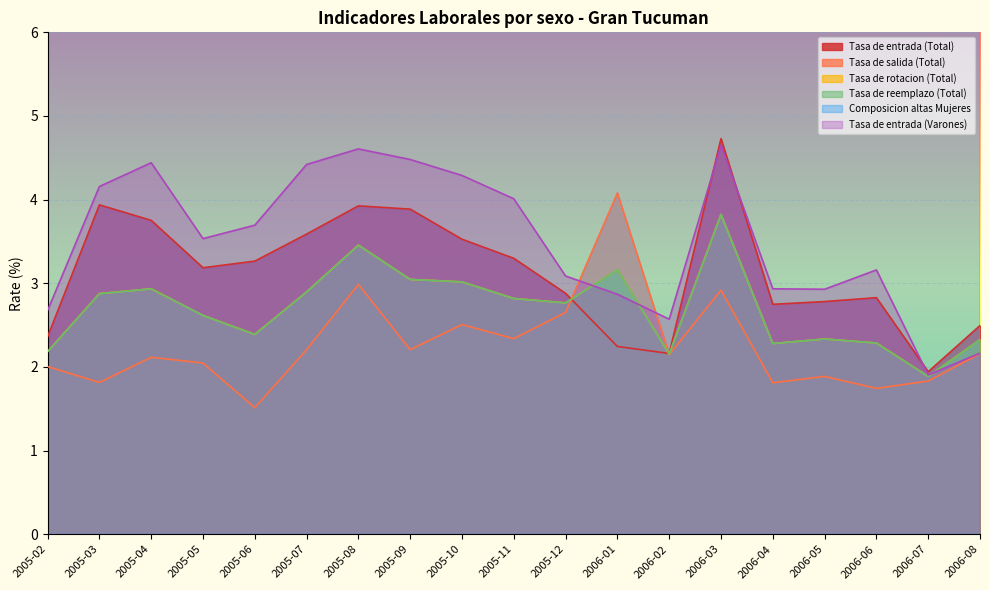

Which category has the lowest value in the Tasa de salida (Total) series?

2005-06